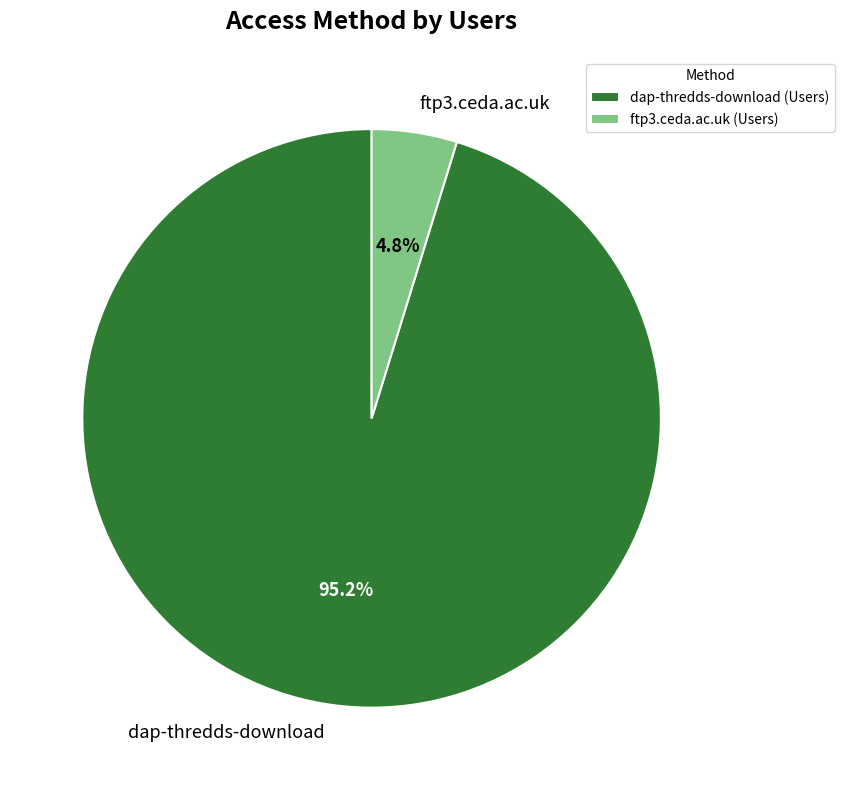

To the nearest percent, what is the combined percentage of dap-thredds-download and ftp3.ceda.ac.uk?

100%